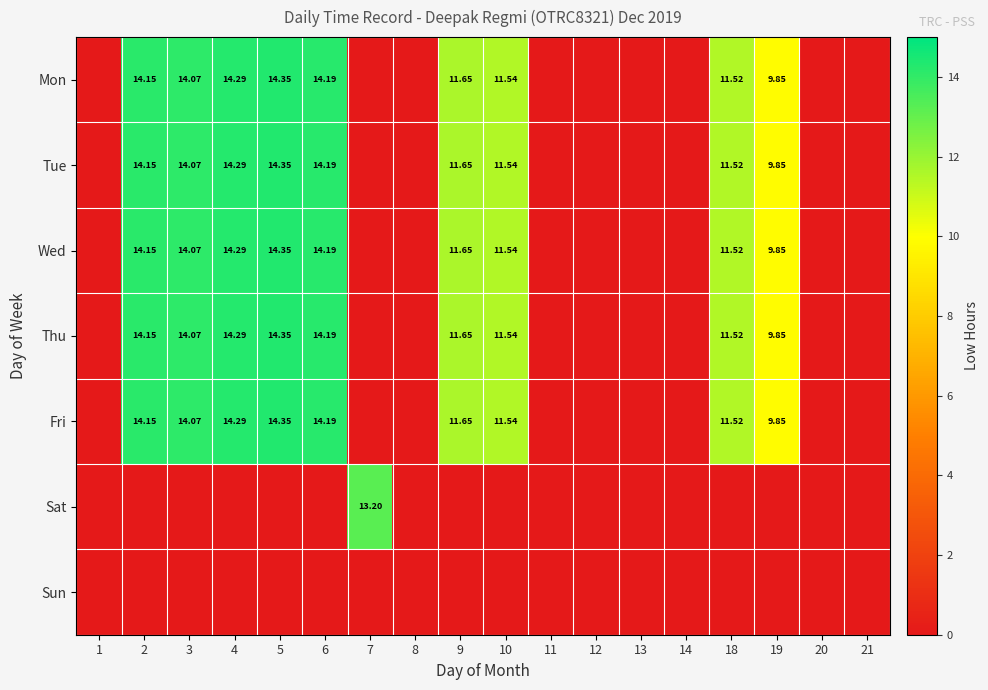

Which has a higher value, 10 or 18?

10